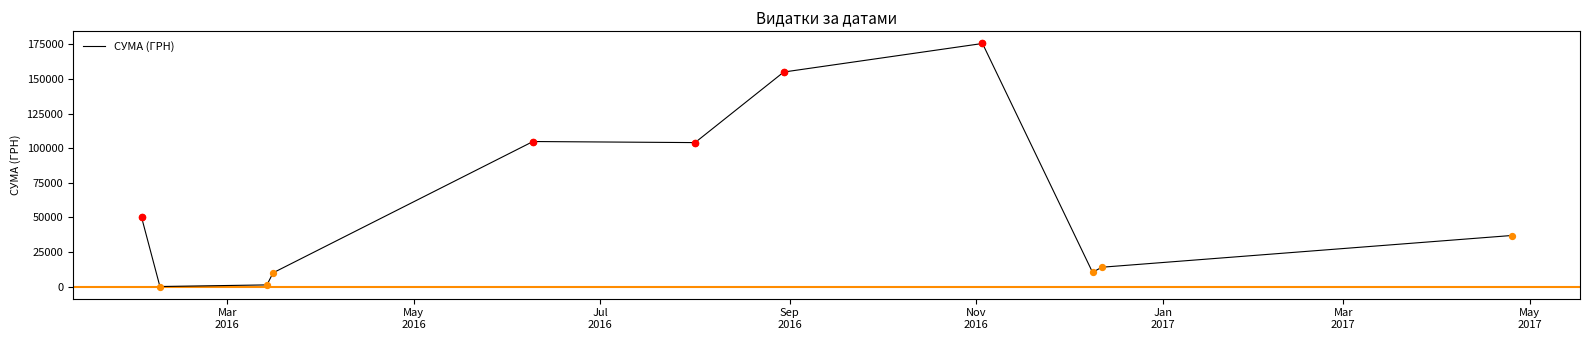

What is the difference between the maximum and minimum values?

175355.0